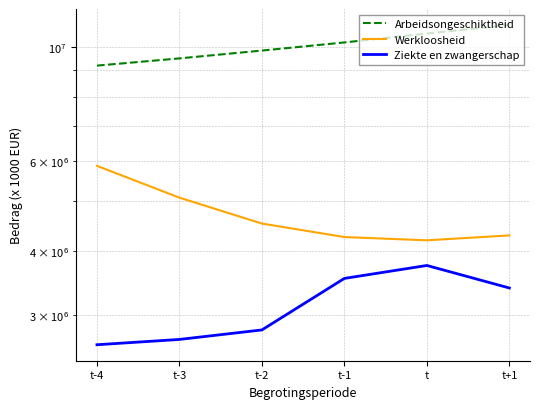

Which series changed the most between t-4 and t+1?

Arbeidsongeschiktheid